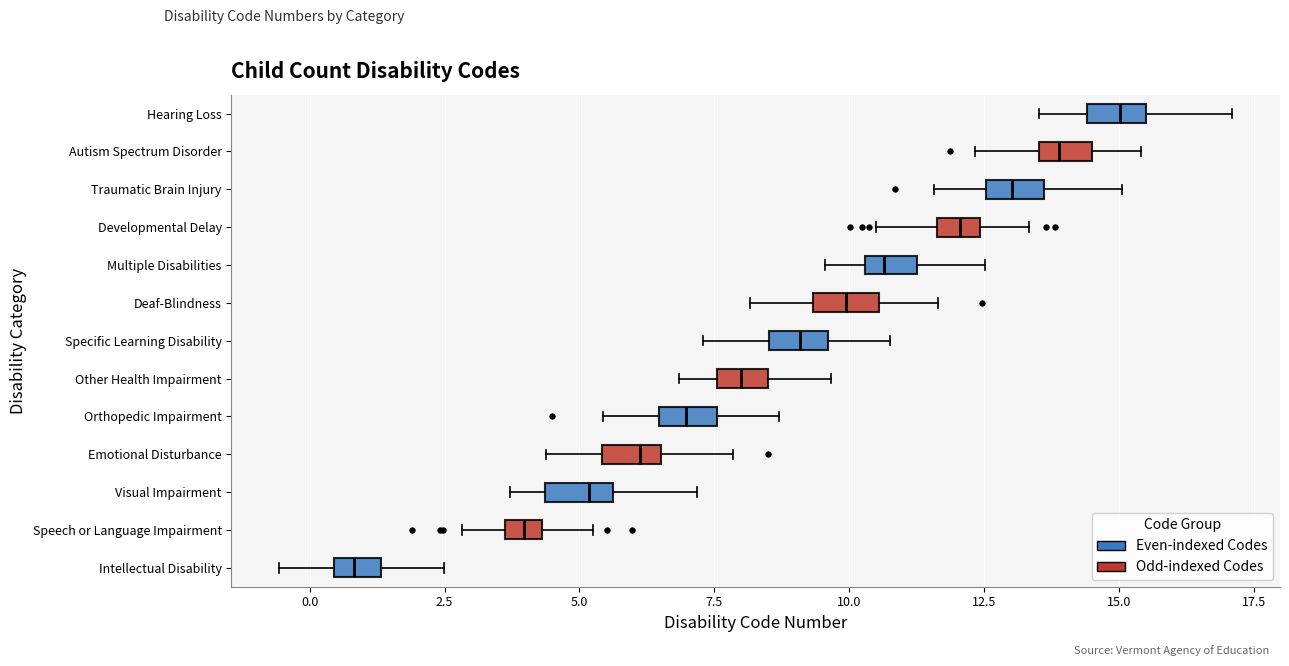

Where does the median line of the box for Speech or Language Impairment sit on the x-axis? The values are not printed on the chart, so give them approximately, as read against the axis.

4.0